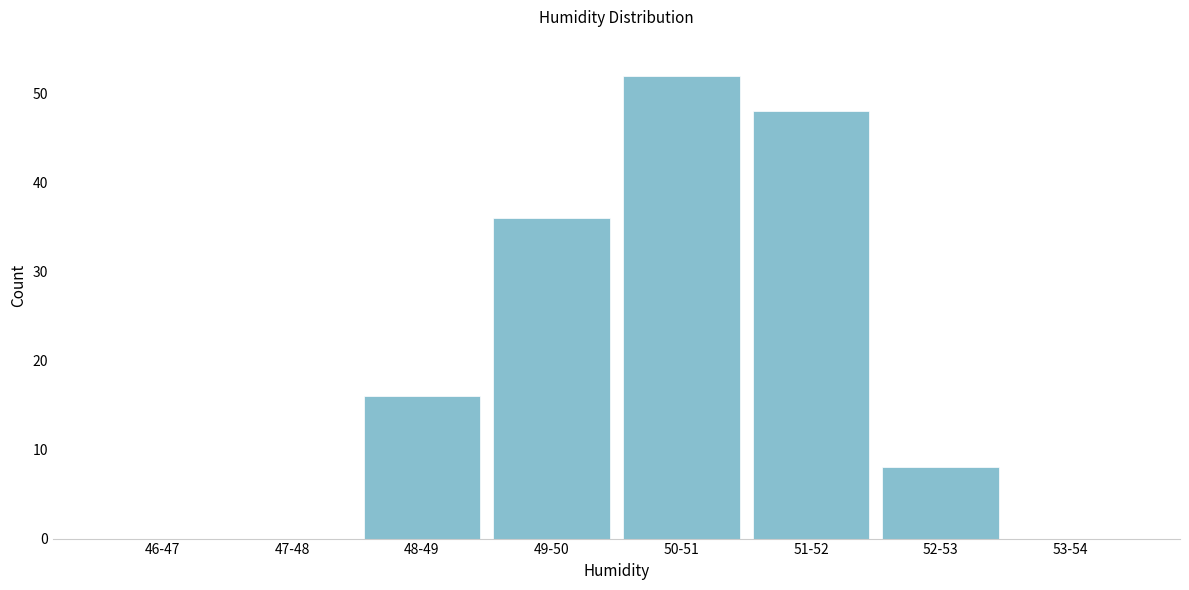

Reading left to right, extract all data points from this chart.

46-47=0	47-48=0	48-49=16	49-50=36	50-51=52	51-52=48	52-53=8	53-54=0